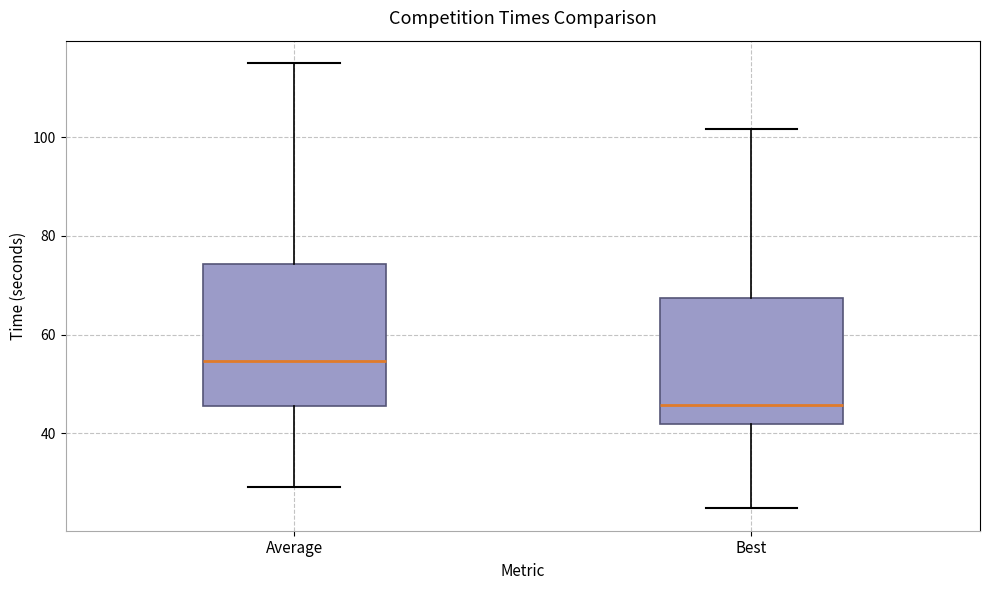

Which box is the tallest, from its lower edge to its upper edge?

Average